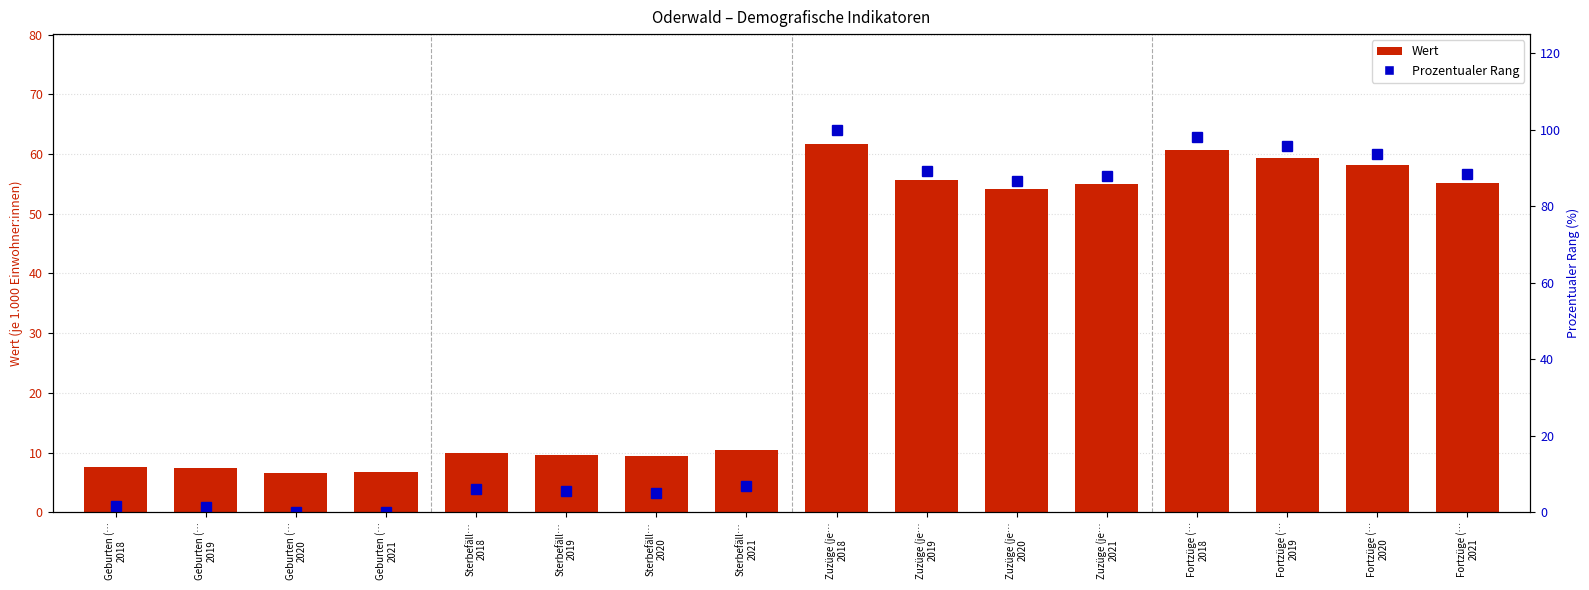

Reading left to right, extract all data points from this chart.

Geburten (…
2018=1.6	Geburten (…
2019=1.5	Geburten (…
2020=0.0	Geburten (…
2021=0.2	Sterbefäll…
2018=6.0	Sterbefäll…
2019=5.5	Sterbefäll…
2020=5.1	Sterbefäll…
2021=6.9	Zuzüge (je…
2018=100.0	Zuzüge (je…
2019=89.3	Zuzüge (je…
2020=86.5	Zuzüge (je…
2021=88.0	Fortzüge (…
2018=98.2	Fortzüge (…
2019=95.8	Fortzüge (…
2020=93.6	Fortzüge (…
2021=88.4